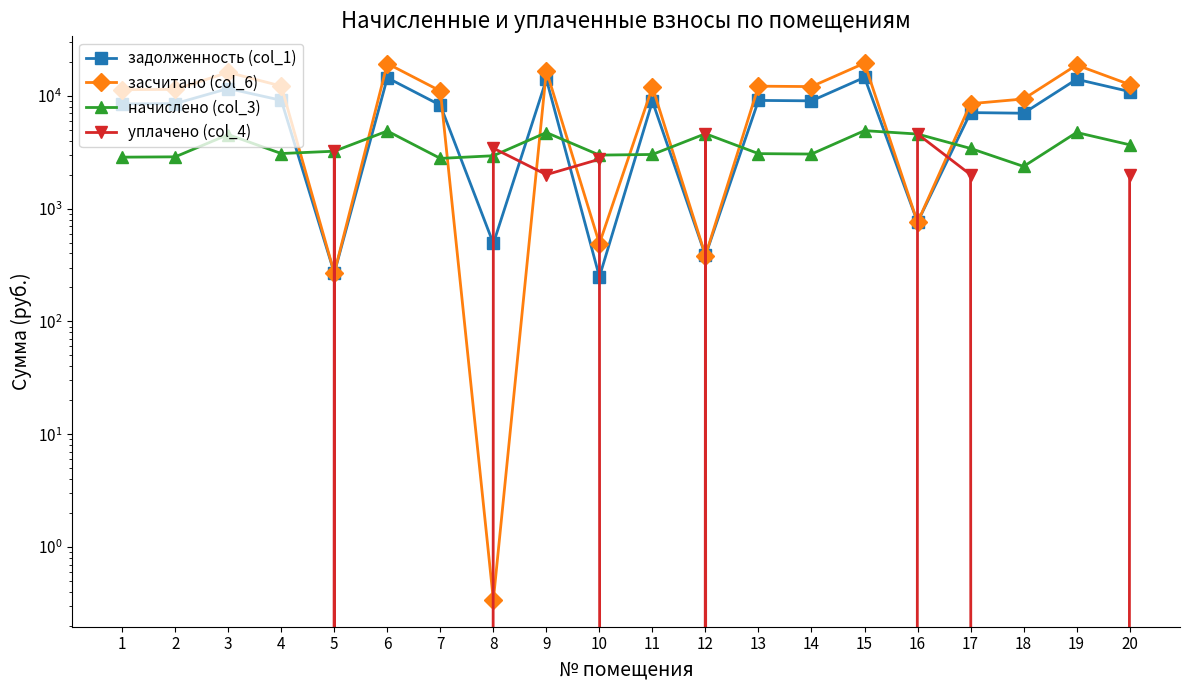

What value does the задолженность (col_1) series have at 19?

14016.0